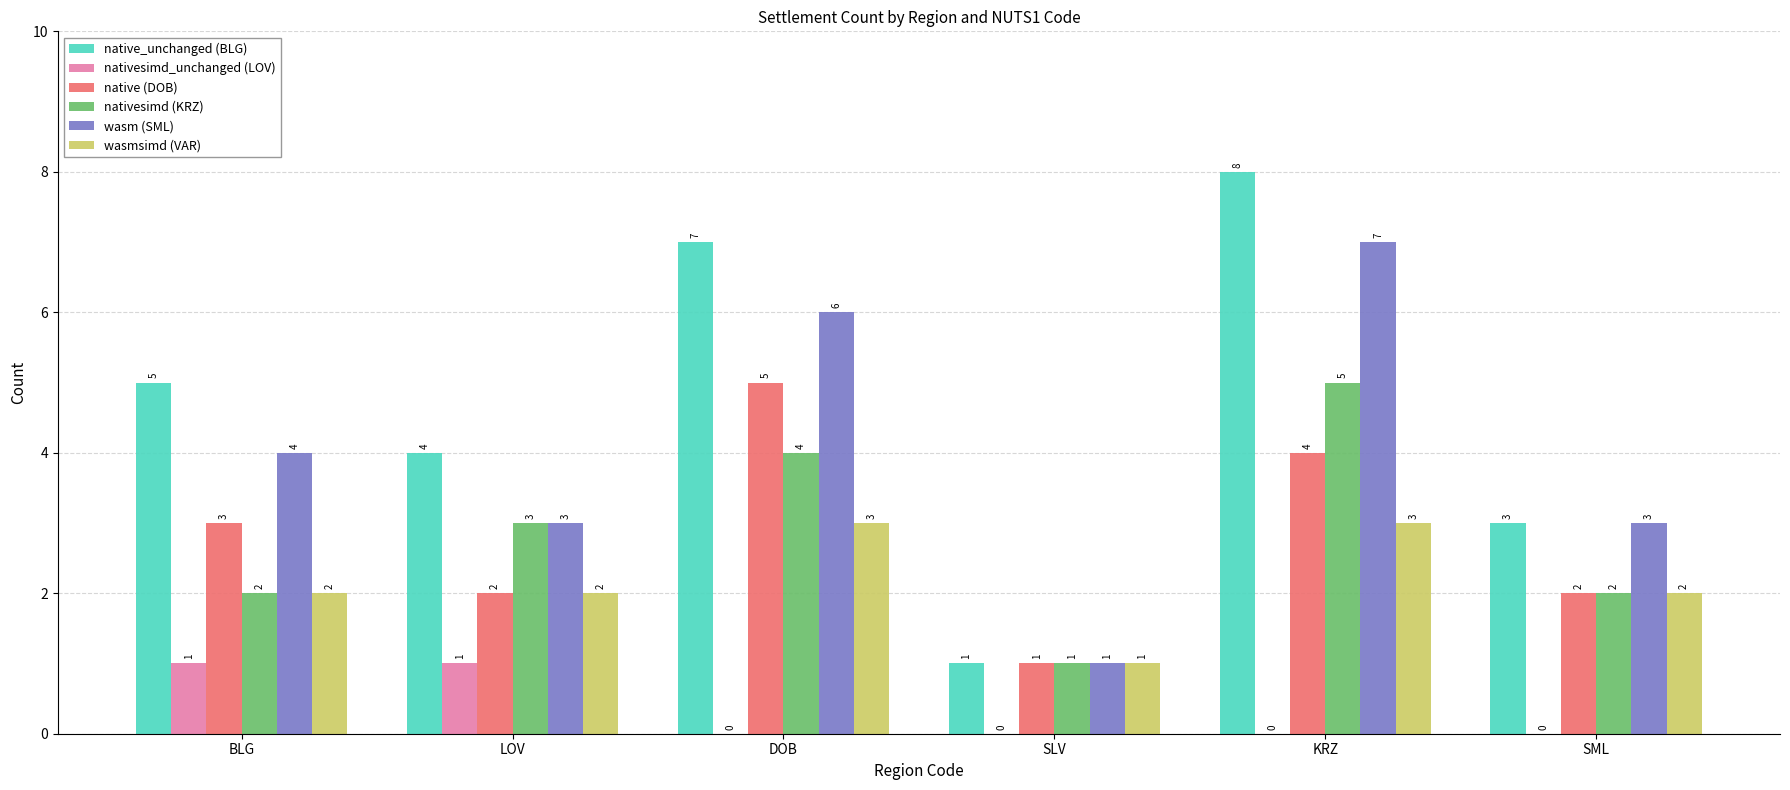

The native (DOB) series shows 3 at DOB. True or false?

False